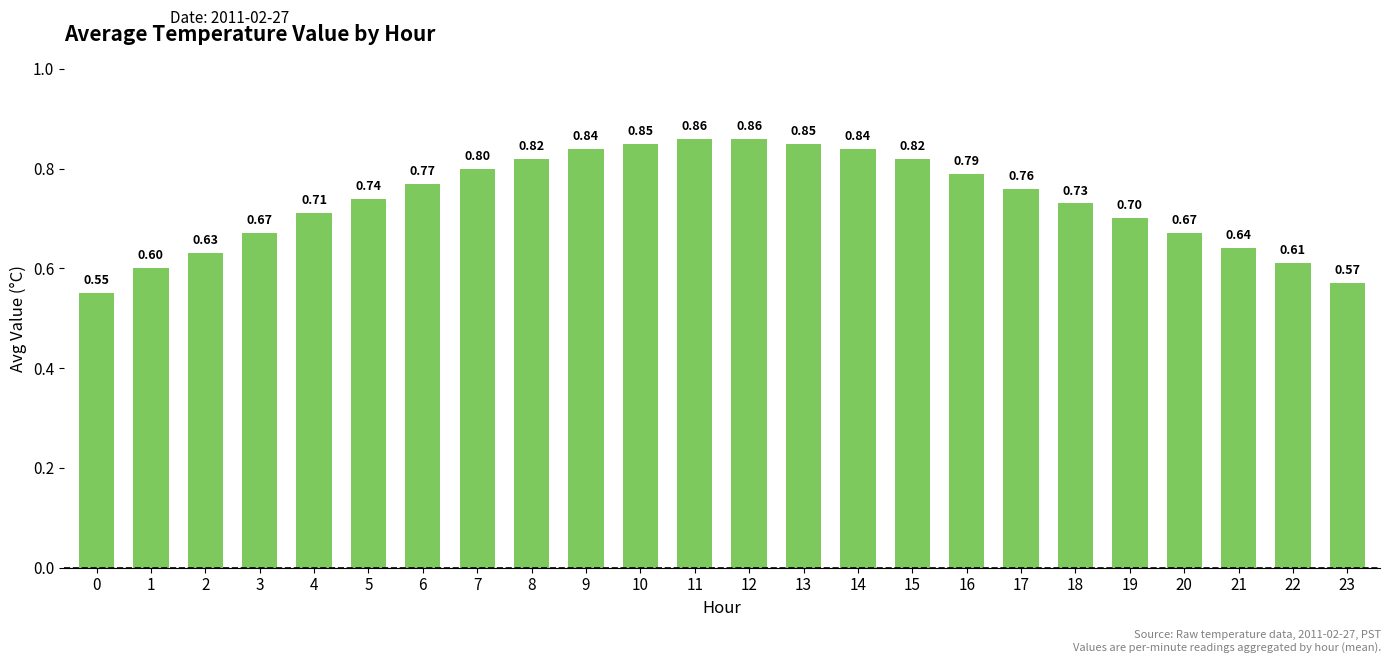

Which has a higher value, 19 or 7?

7